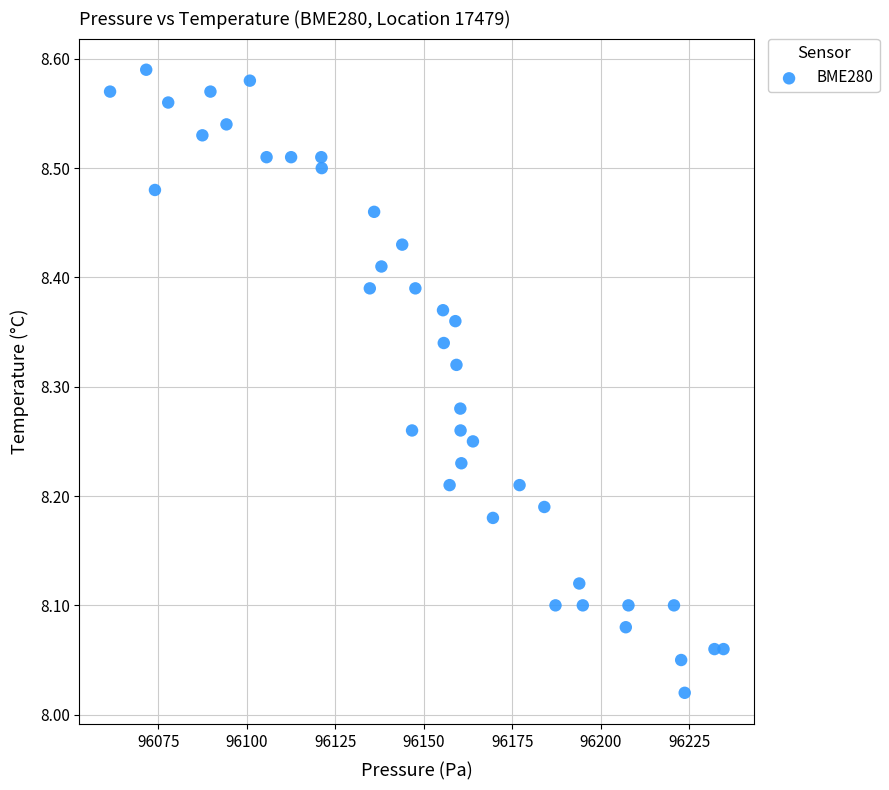

What is the range of X values (max minus min)?

173.4